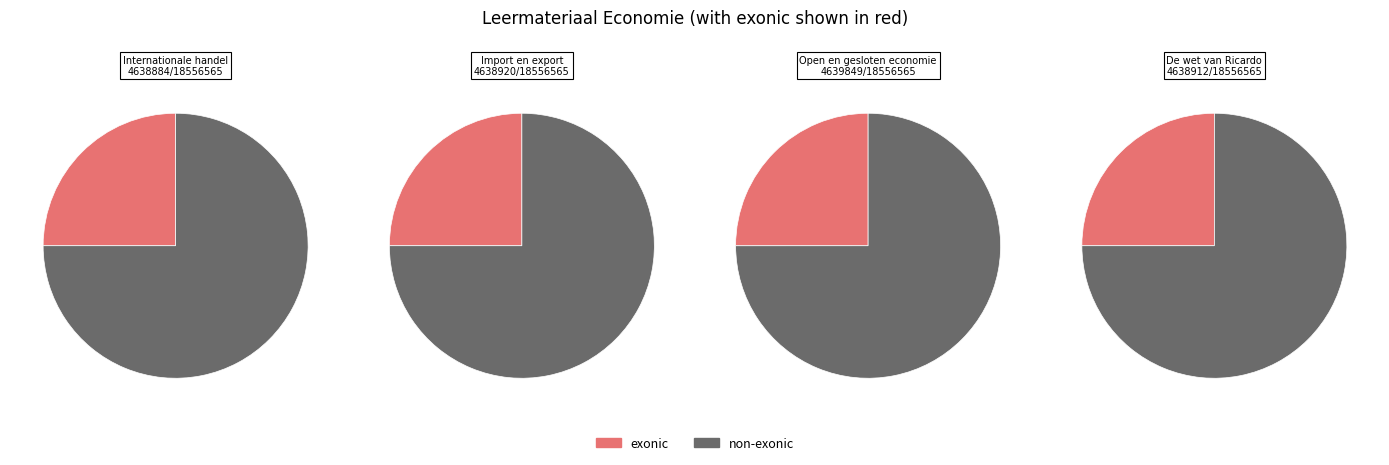

Is it true that Internationale handel is 25% of the pie?

True